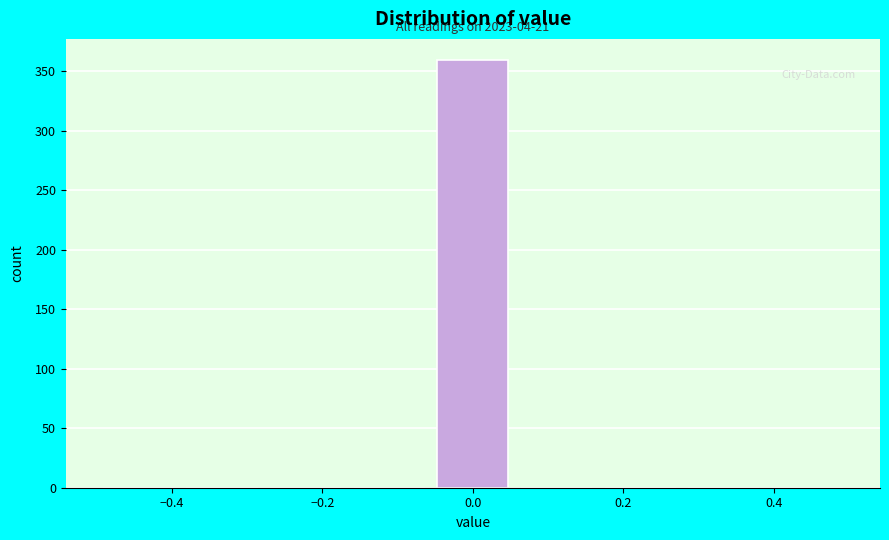

Which range on the x-axis has the tallest bar?

-0.06 to 0.06